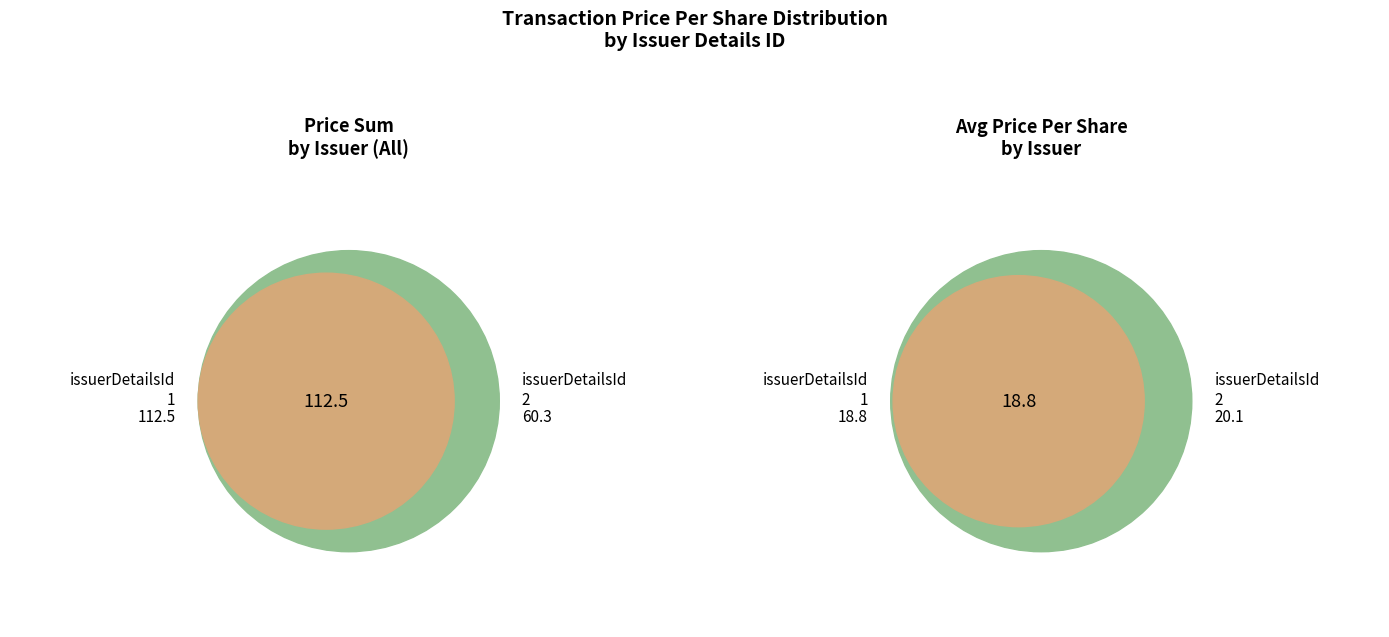

To the nearest percent, what is the difference between the largest and smallest slice percentages?

15%